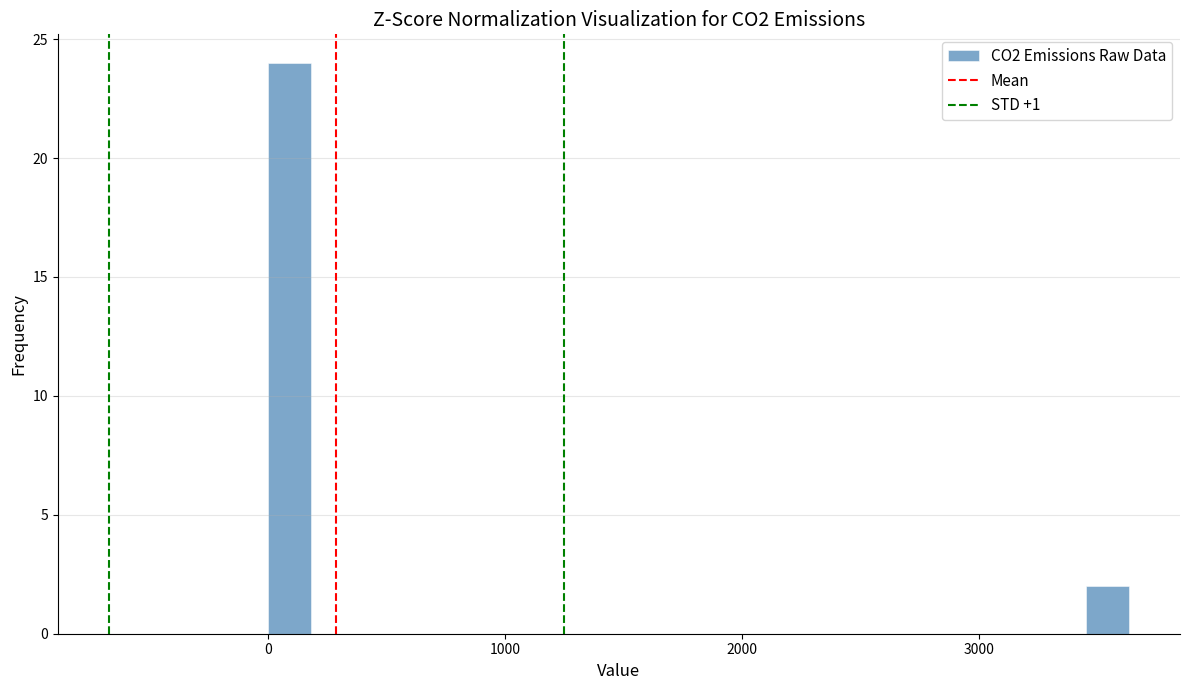

Read against the x-axis, roughly where is the centre of the tallest bar?

100